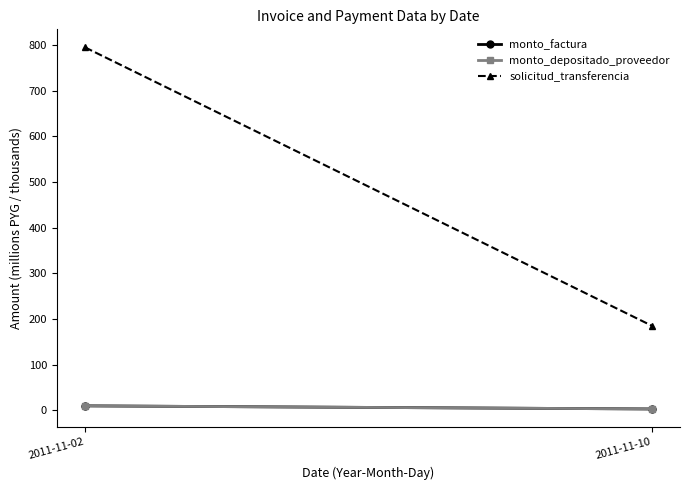

What is the value of the monto_factura point at the 1st from the left?

10.2